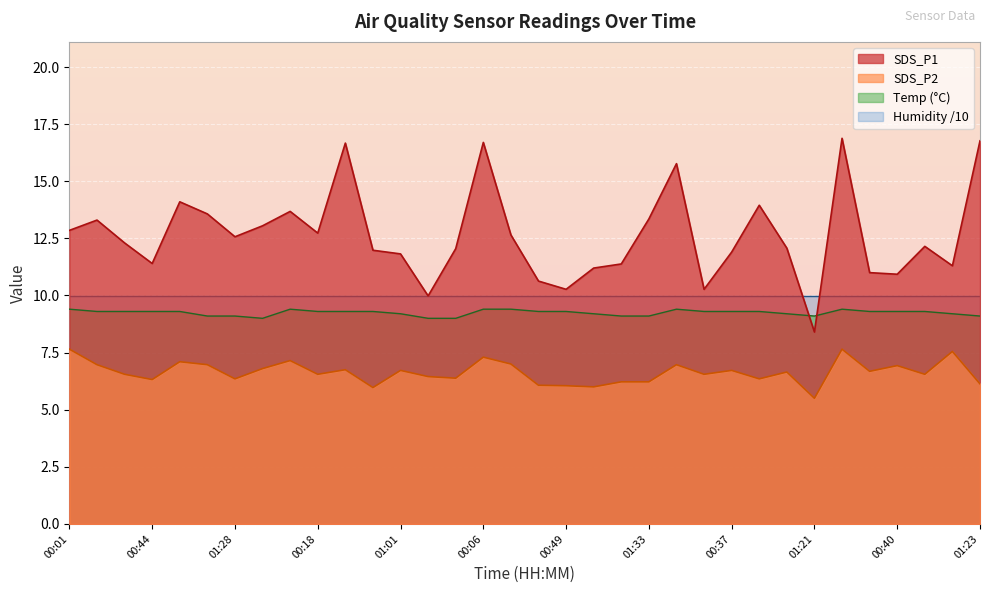

Which series has the widest spread of values?

SDS_P1